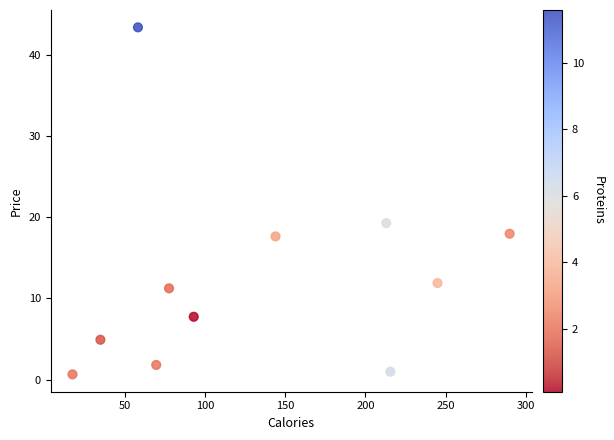

What Y value in the scatter plot is closest to 22?

19.3